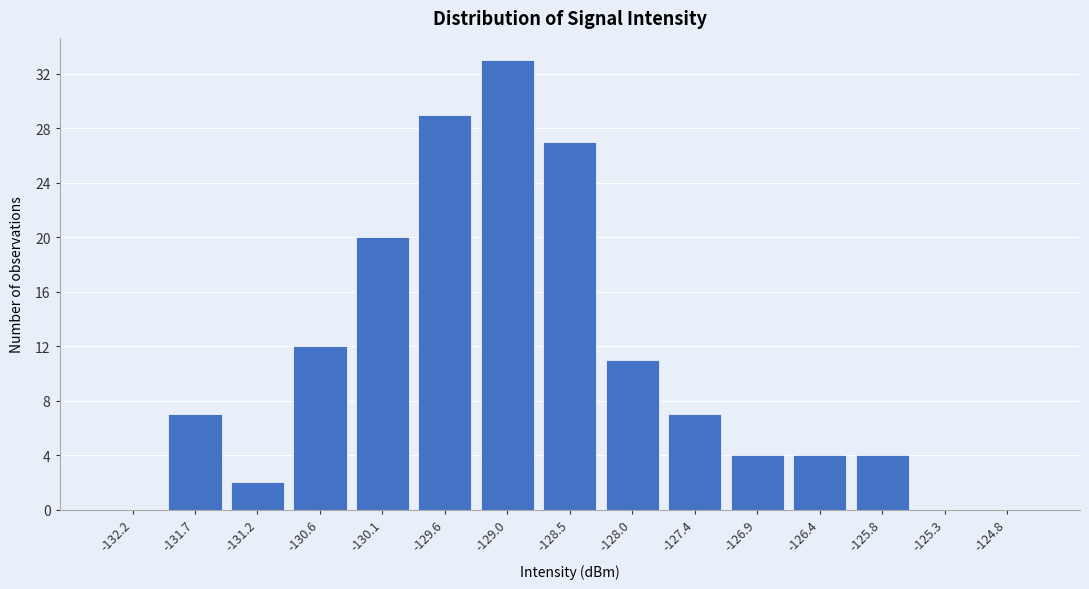

Reading left to right, extract all data points from this chart.

-132.2=0	-131.7=7	-131.2=2	-130.6=12	-130.1=20	-129.6=29	-129.0=33	-128.5=27	-128.0=11	-127.4=7	-126.9=4	-126.4=4	-125.8=4	-125.3=0	-124.8=0